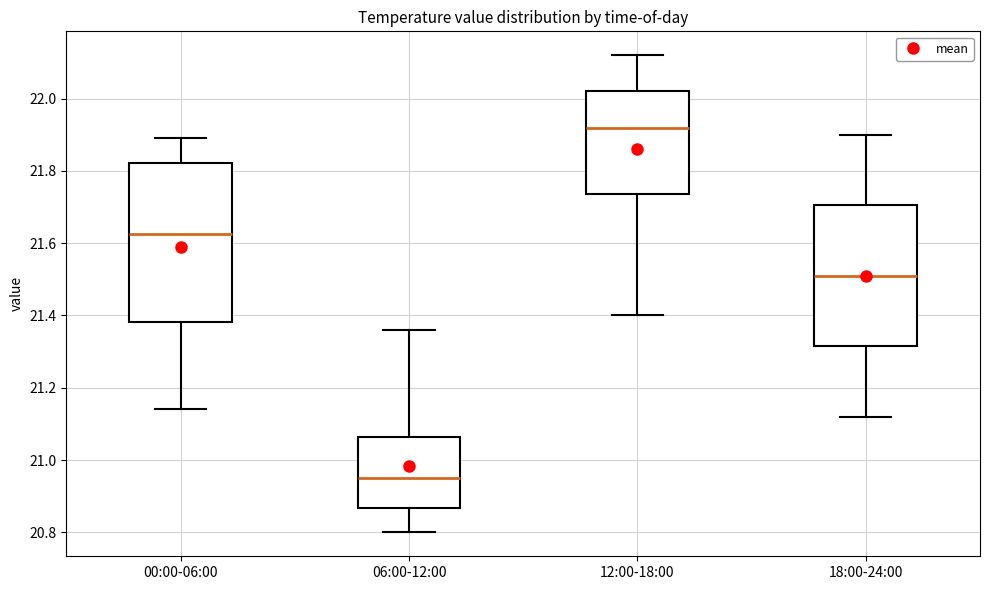

Where is the upper edge of the box for 18:00-24:00 on the y-axis? The values are not printed on the chart, so give them approximately, as read against the axis.

21.70